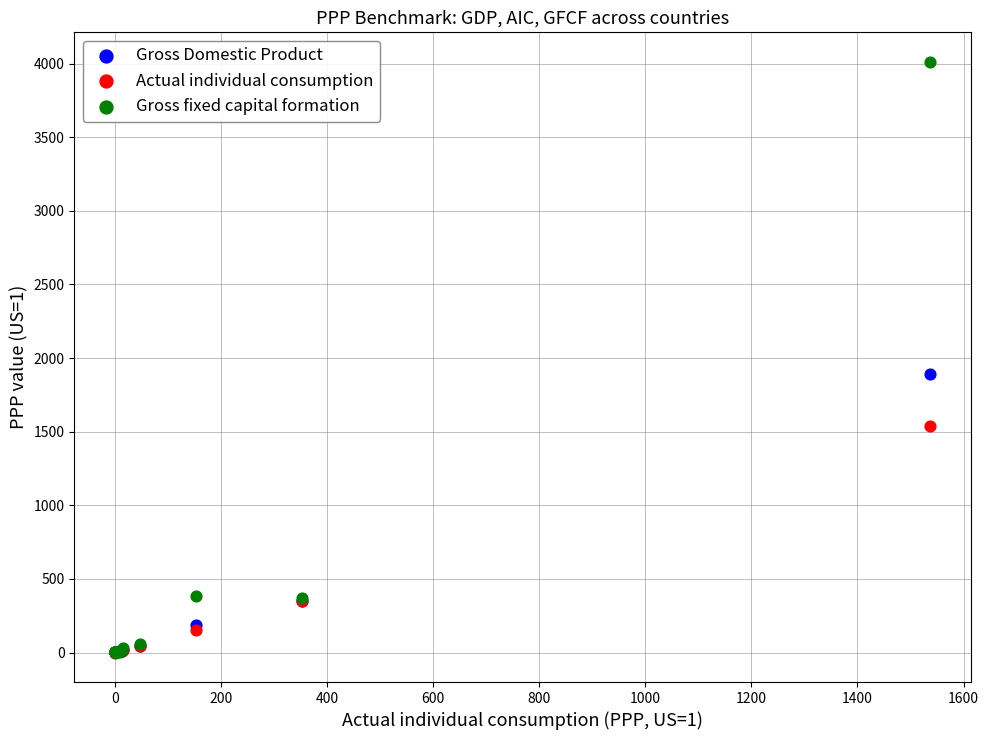

Which series contains the highest Y value?

Gross fixed capital formation